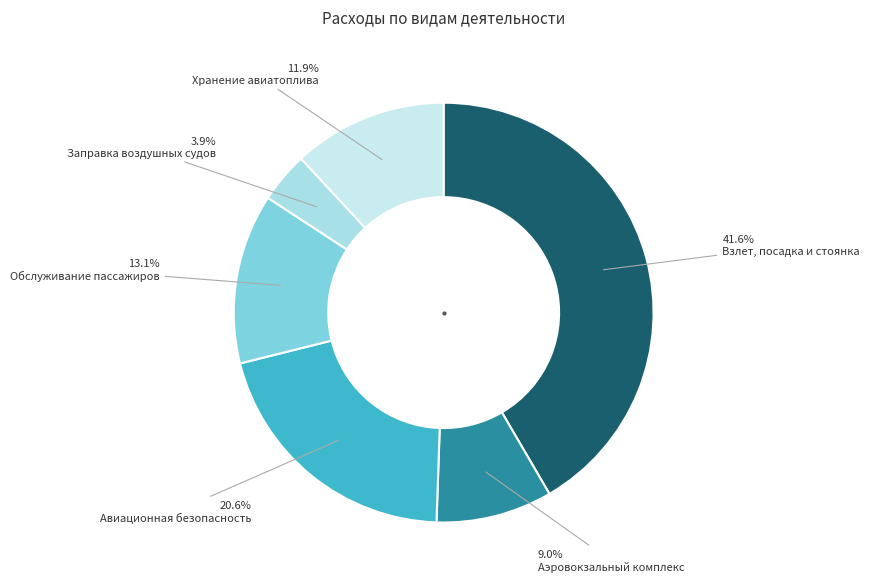

Count the number of slices in the pie.

6